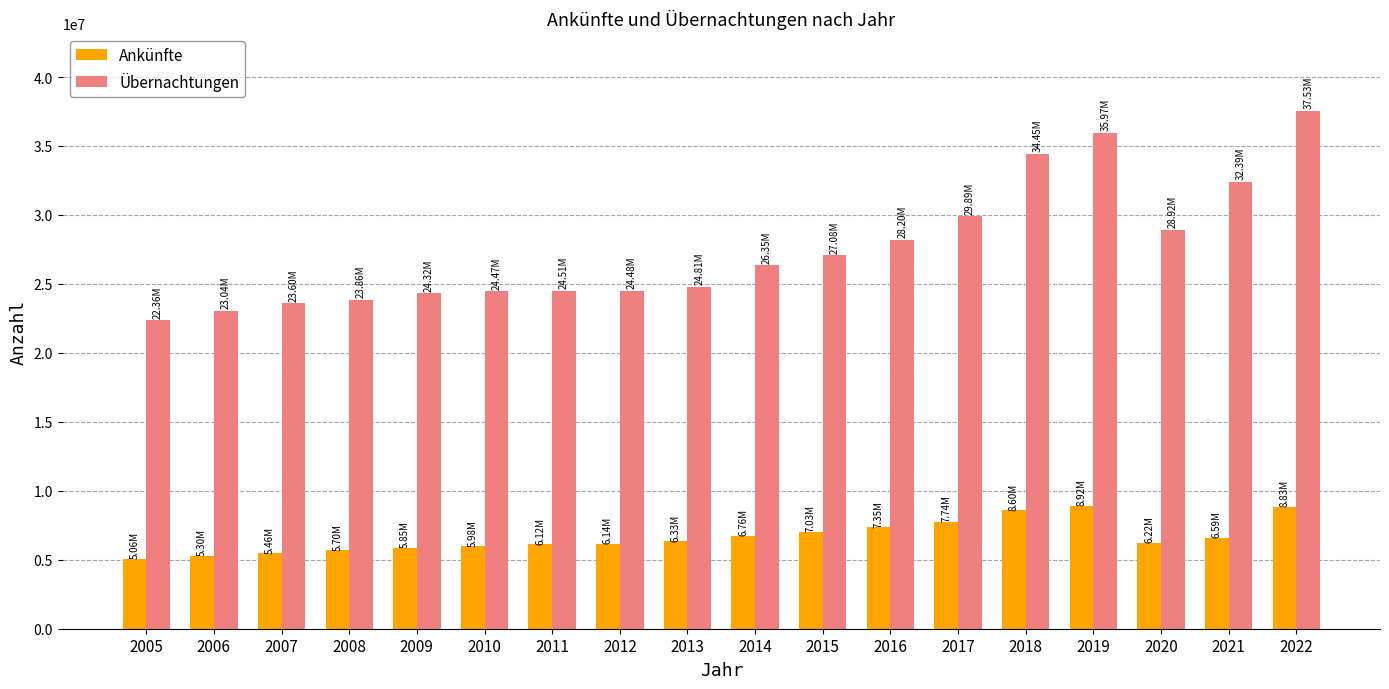

The Übernachtungen series shows 23595061 at 2007. True or false?

True